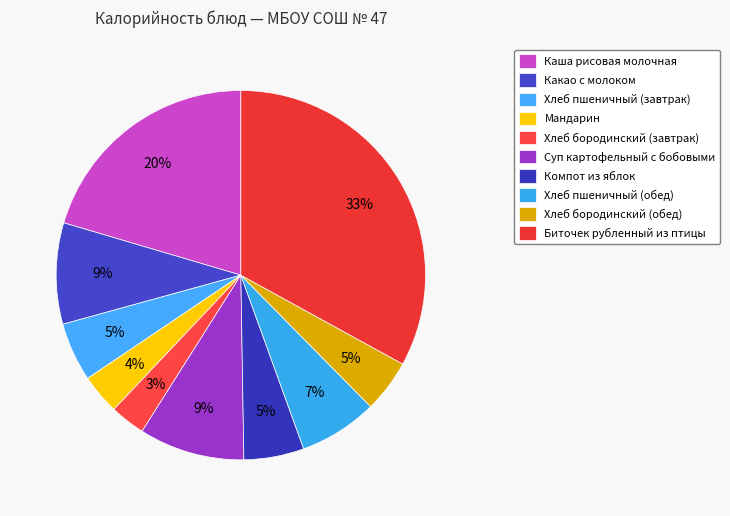

How many segments does this pie chart have?

10